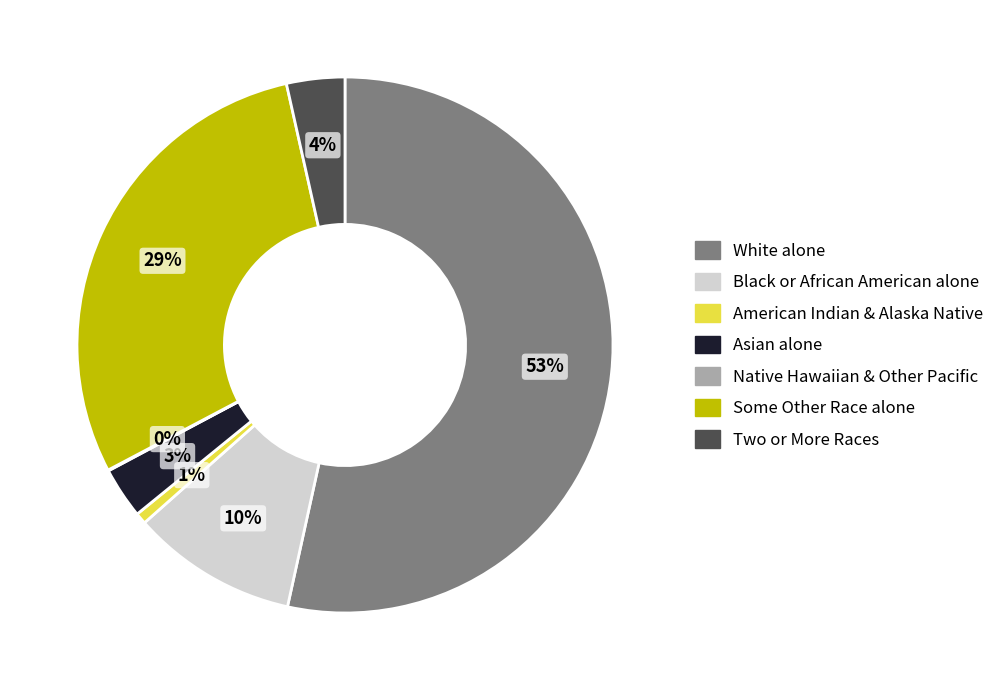

Is there any slice that represents more than half of the pie?

Yes